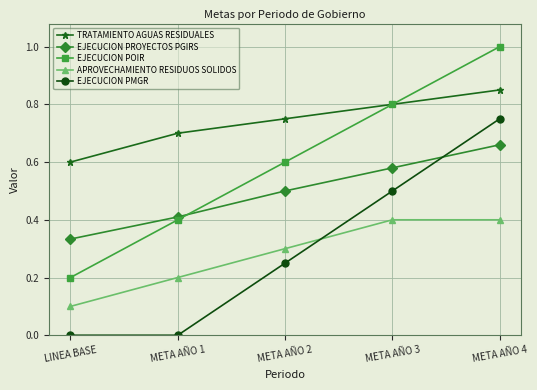

Which category has the highest value across all series?

META AÑO 4